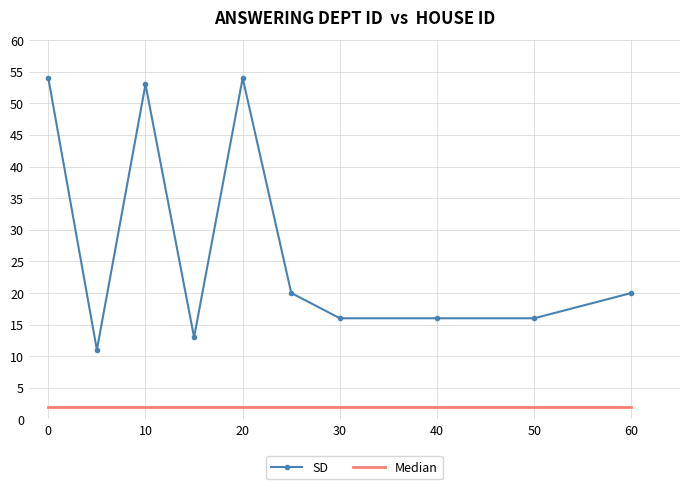

Which series has the largest range (max minus min)?

SD